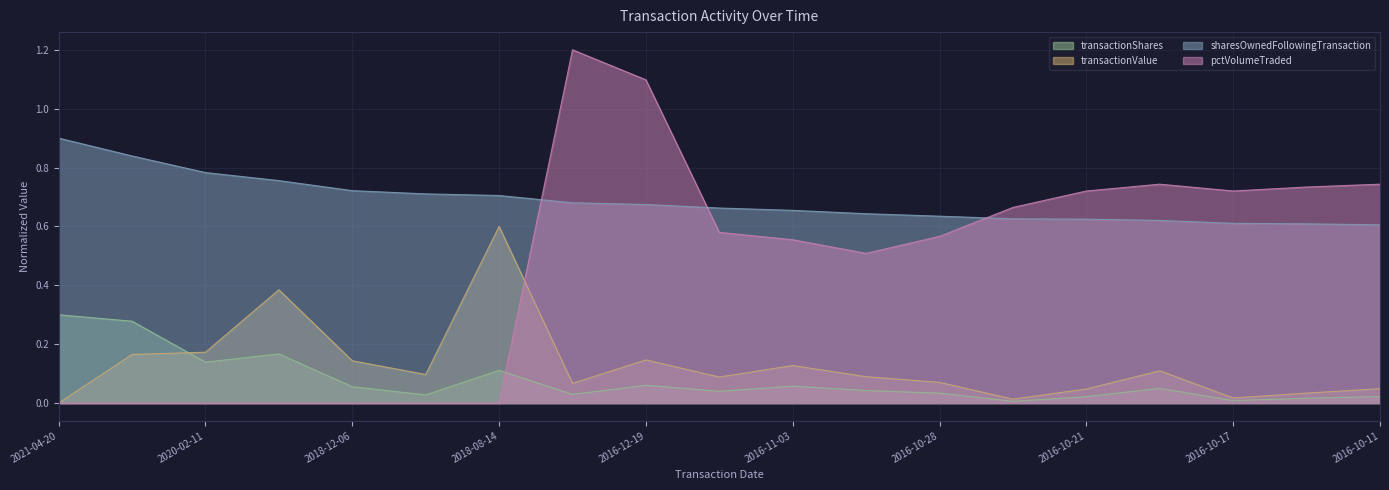

What is the total value across all series at 2016-10-25?

1.3